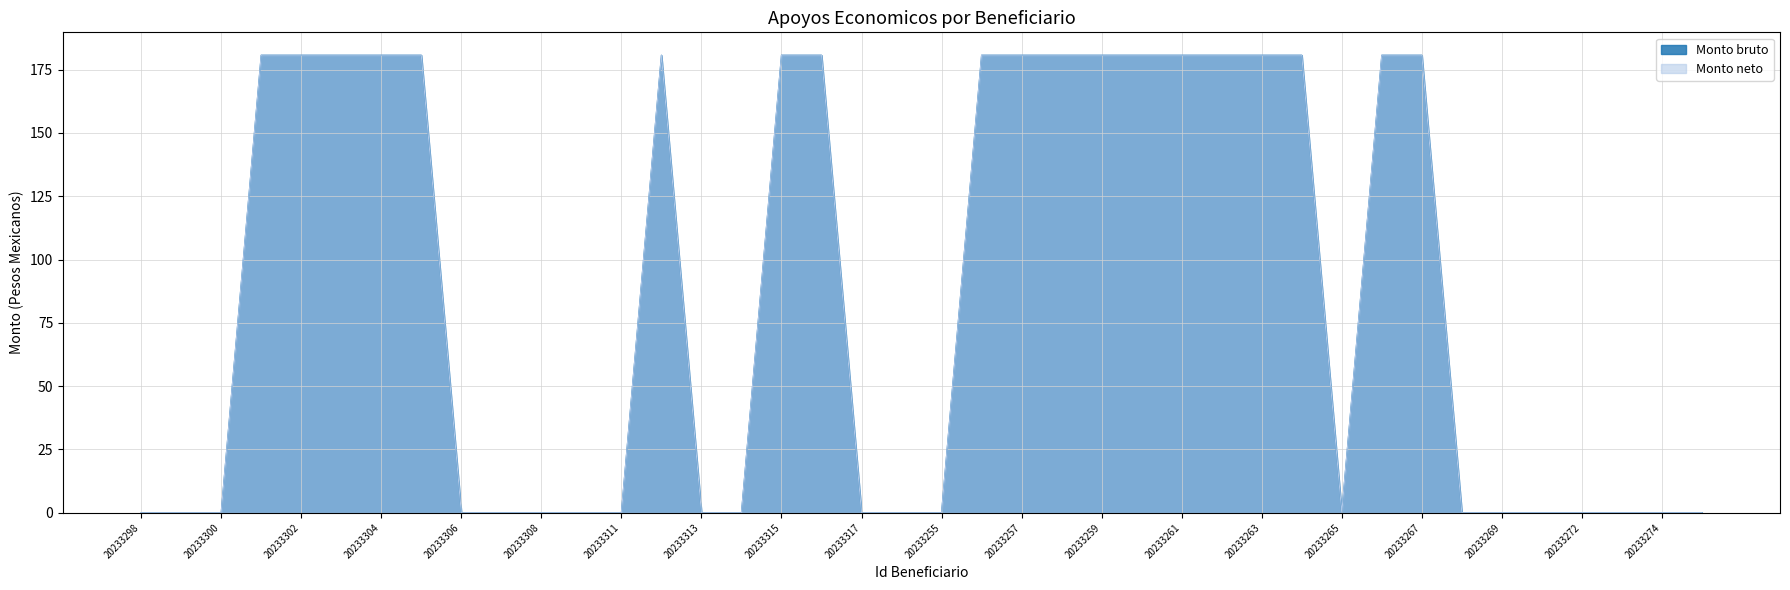

What is the label of the 27th point from the right?

20233312